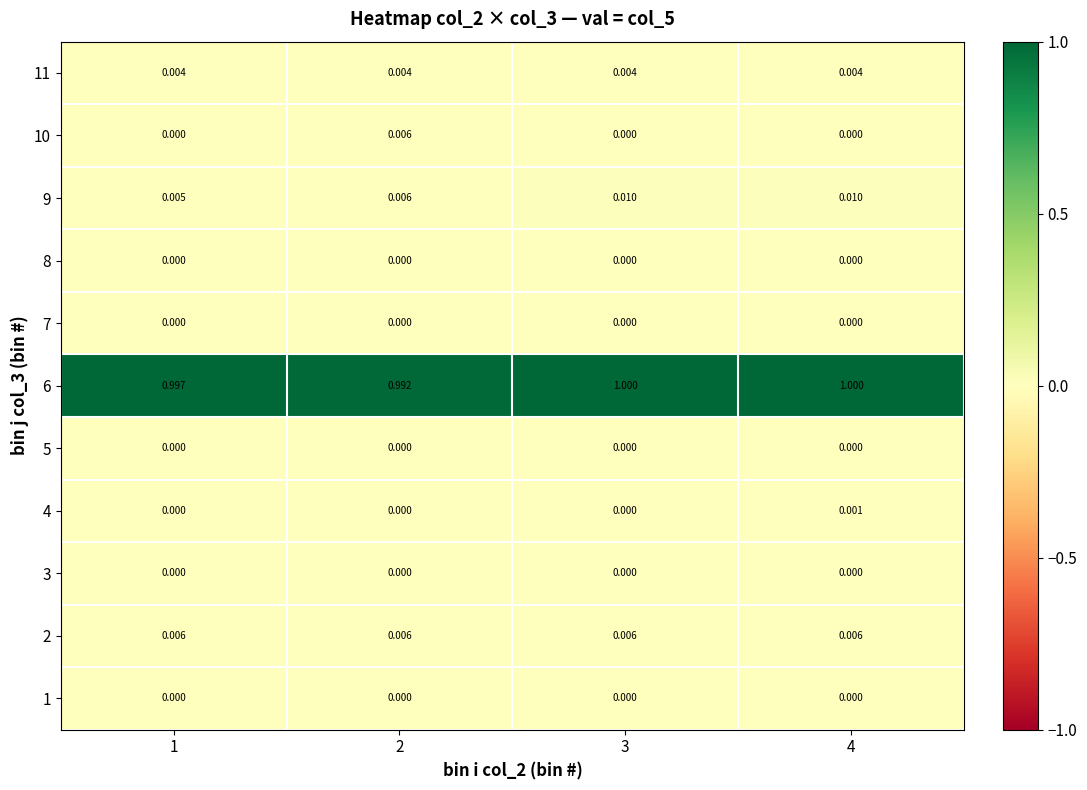

Is the value of 9 at 4 greater than the value of 8 at 4?

Yes